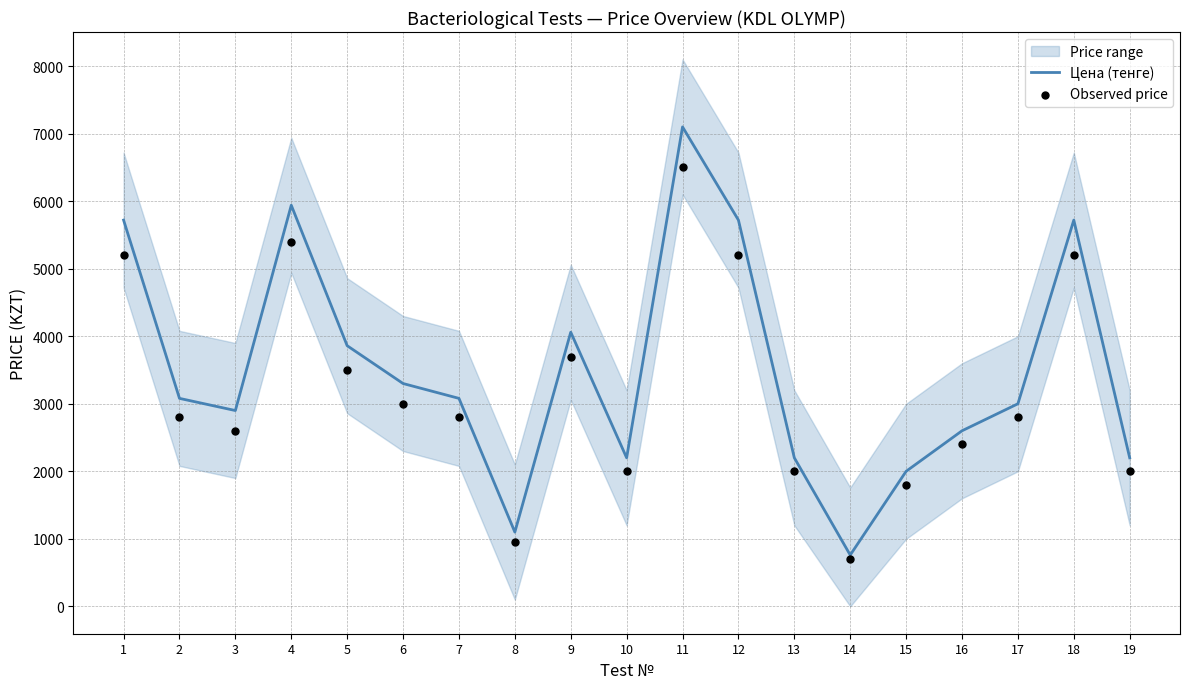

Which series has the largest total across all categories?

Цена (тенге)